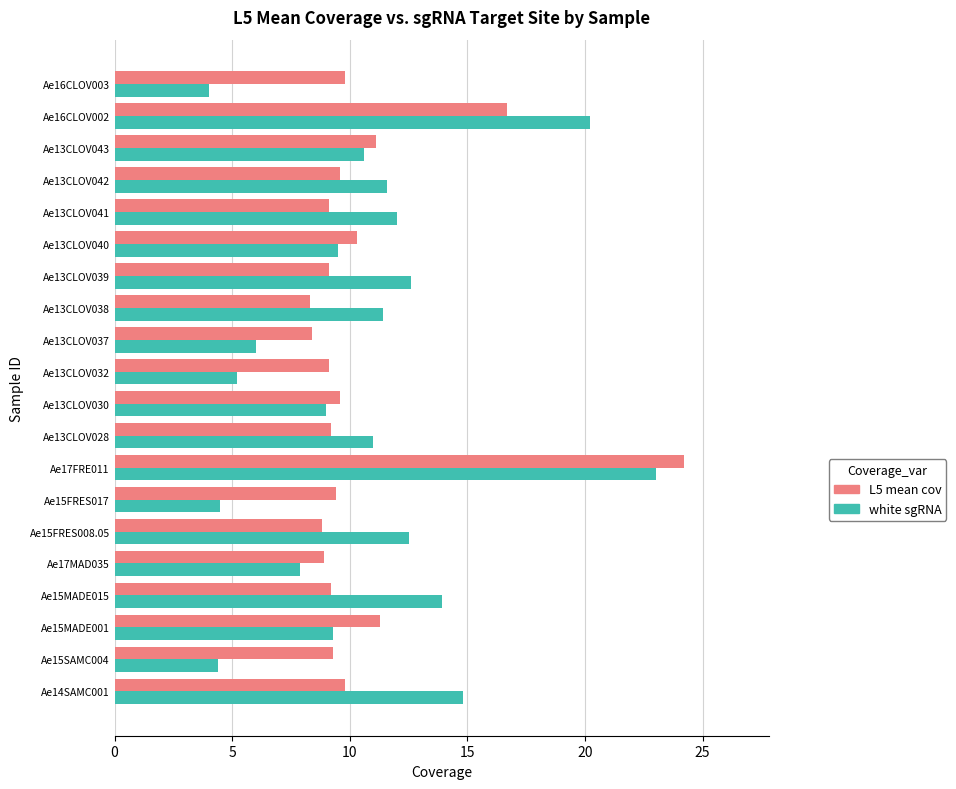

What is the difference between the second highest and minimum values in the L5 mean cov series?

8.4